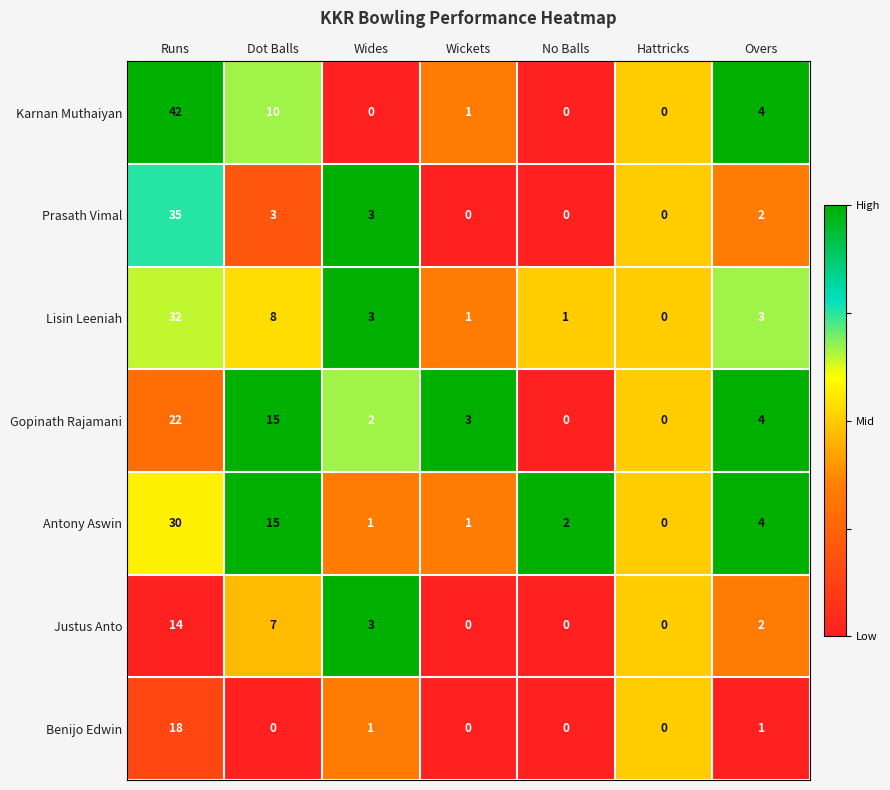

What is the difference between the highest and lowest values at Wides?

3